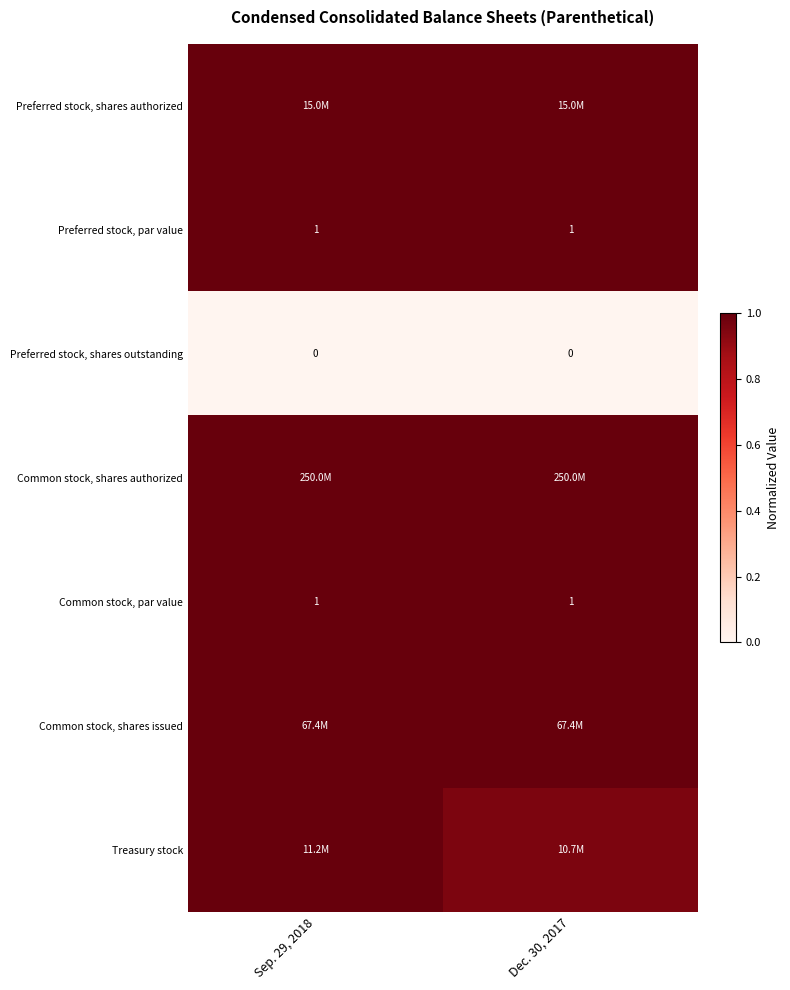

The Treasury stock series shows 0.5 at Dec. 30, 2017. True or false?

False